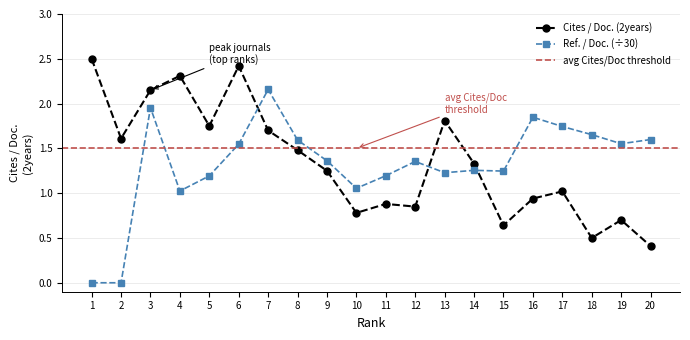

Rank the categories by Ref. / Doc. value from lowest to highest.

1, 2, 4, 10, 5, 11, 13, 15, 14, 12, 9, 6, 19, 8, 20, 18, 17, 16, 3, 7